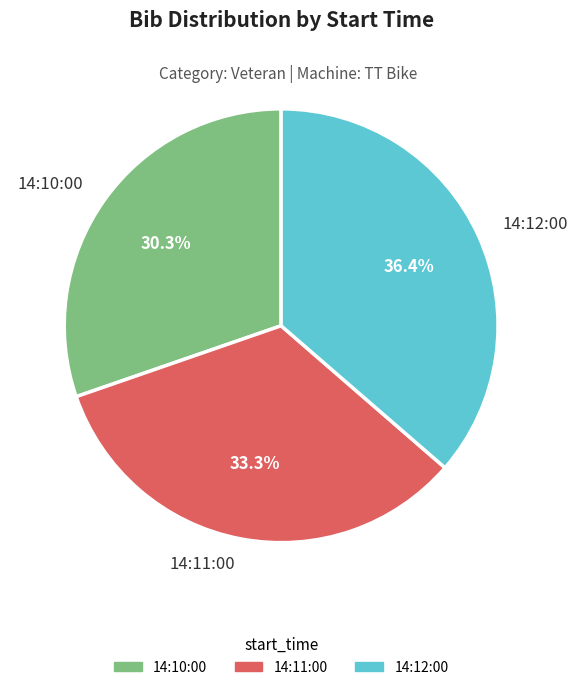

Which category has the biggest portion of the pie?

14:12:00